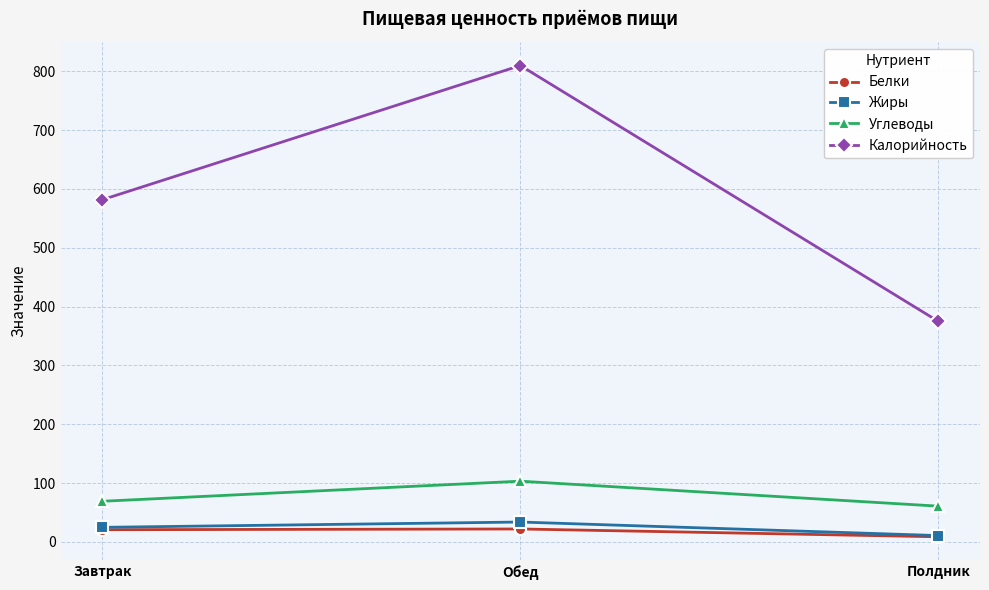

What is the label of the 3rd point from the left?

Полдник